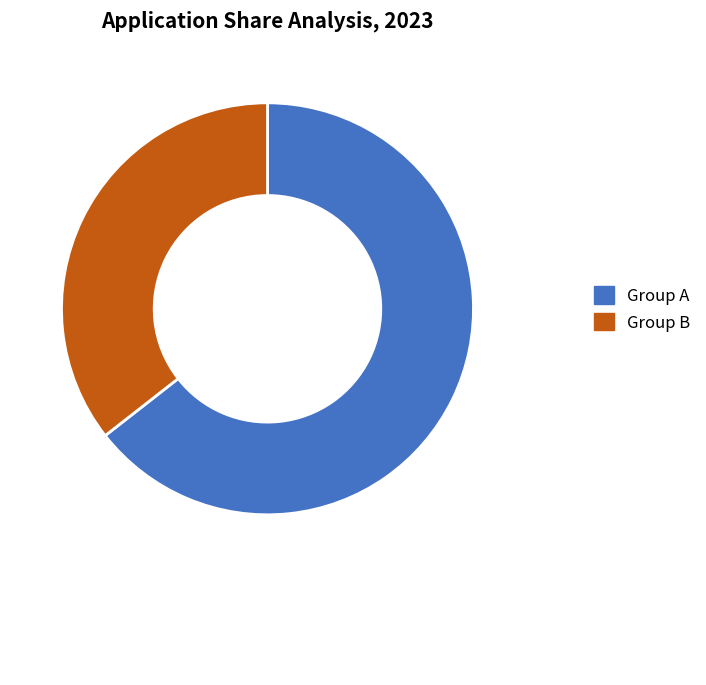

What is the ratio of the value at Group B to the value at Group A?

0.6